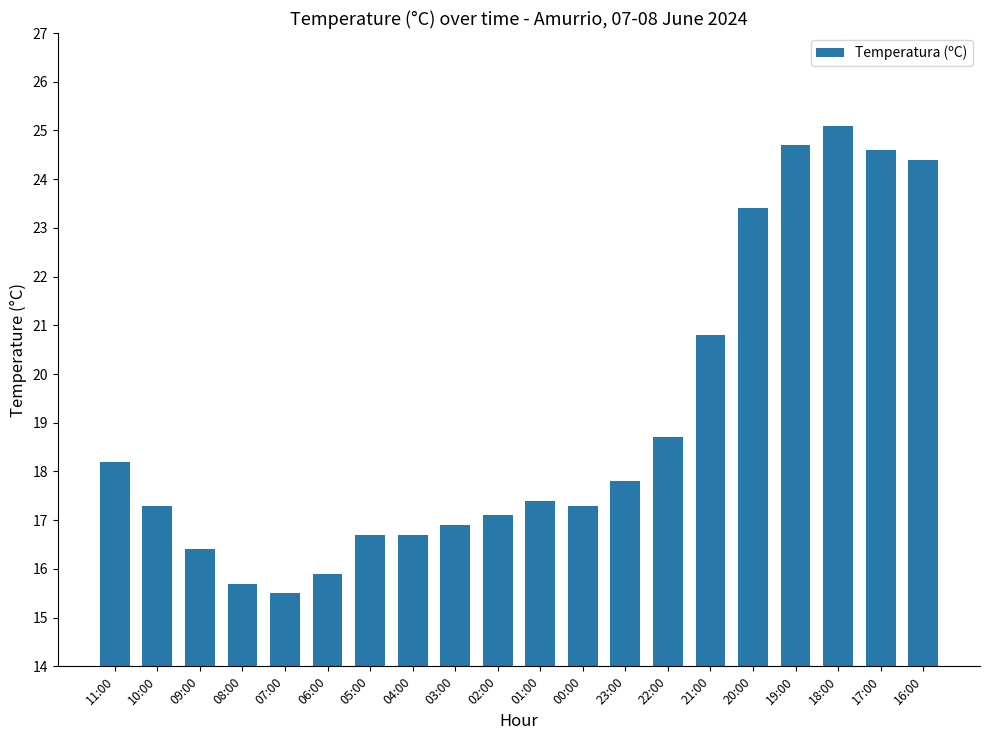

Reading right to left, transcribe all the data shown in this chart.

24.4	24.6	25.1	24.7	23.4	20.8	18.7	17.8	17.3	17.4	17.1	16.9	16.7	16.7	15.9	15.5	15.7	16.4	17.3	18.2